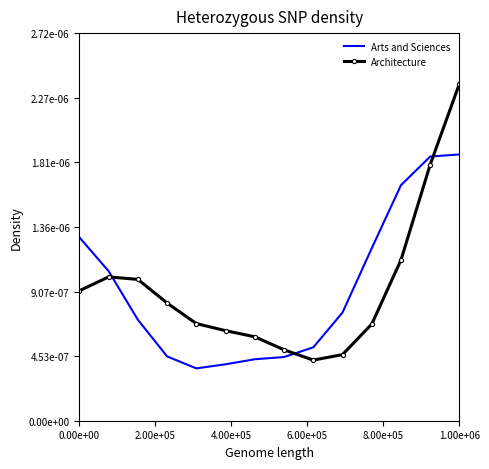

What are all the series names shown in the legend?

Arts and Sciences, Architecture